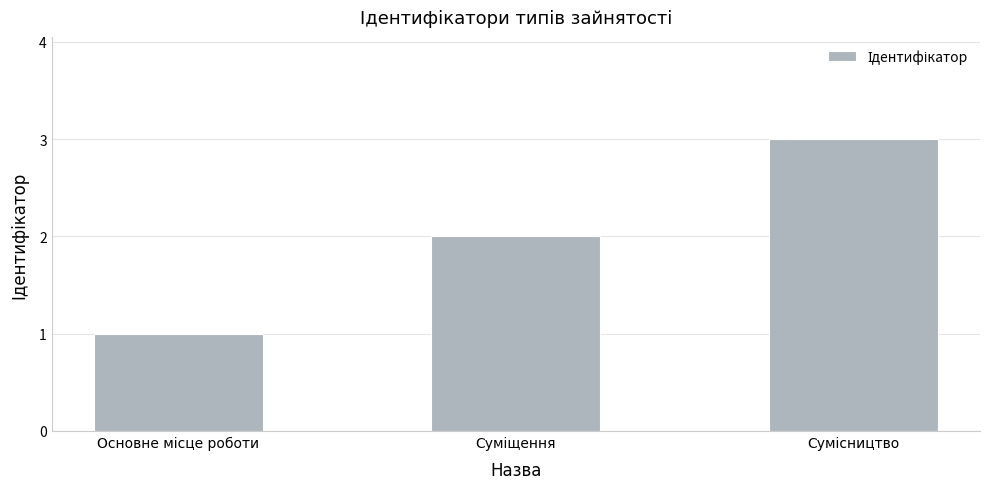

What is the sum of all values?

6